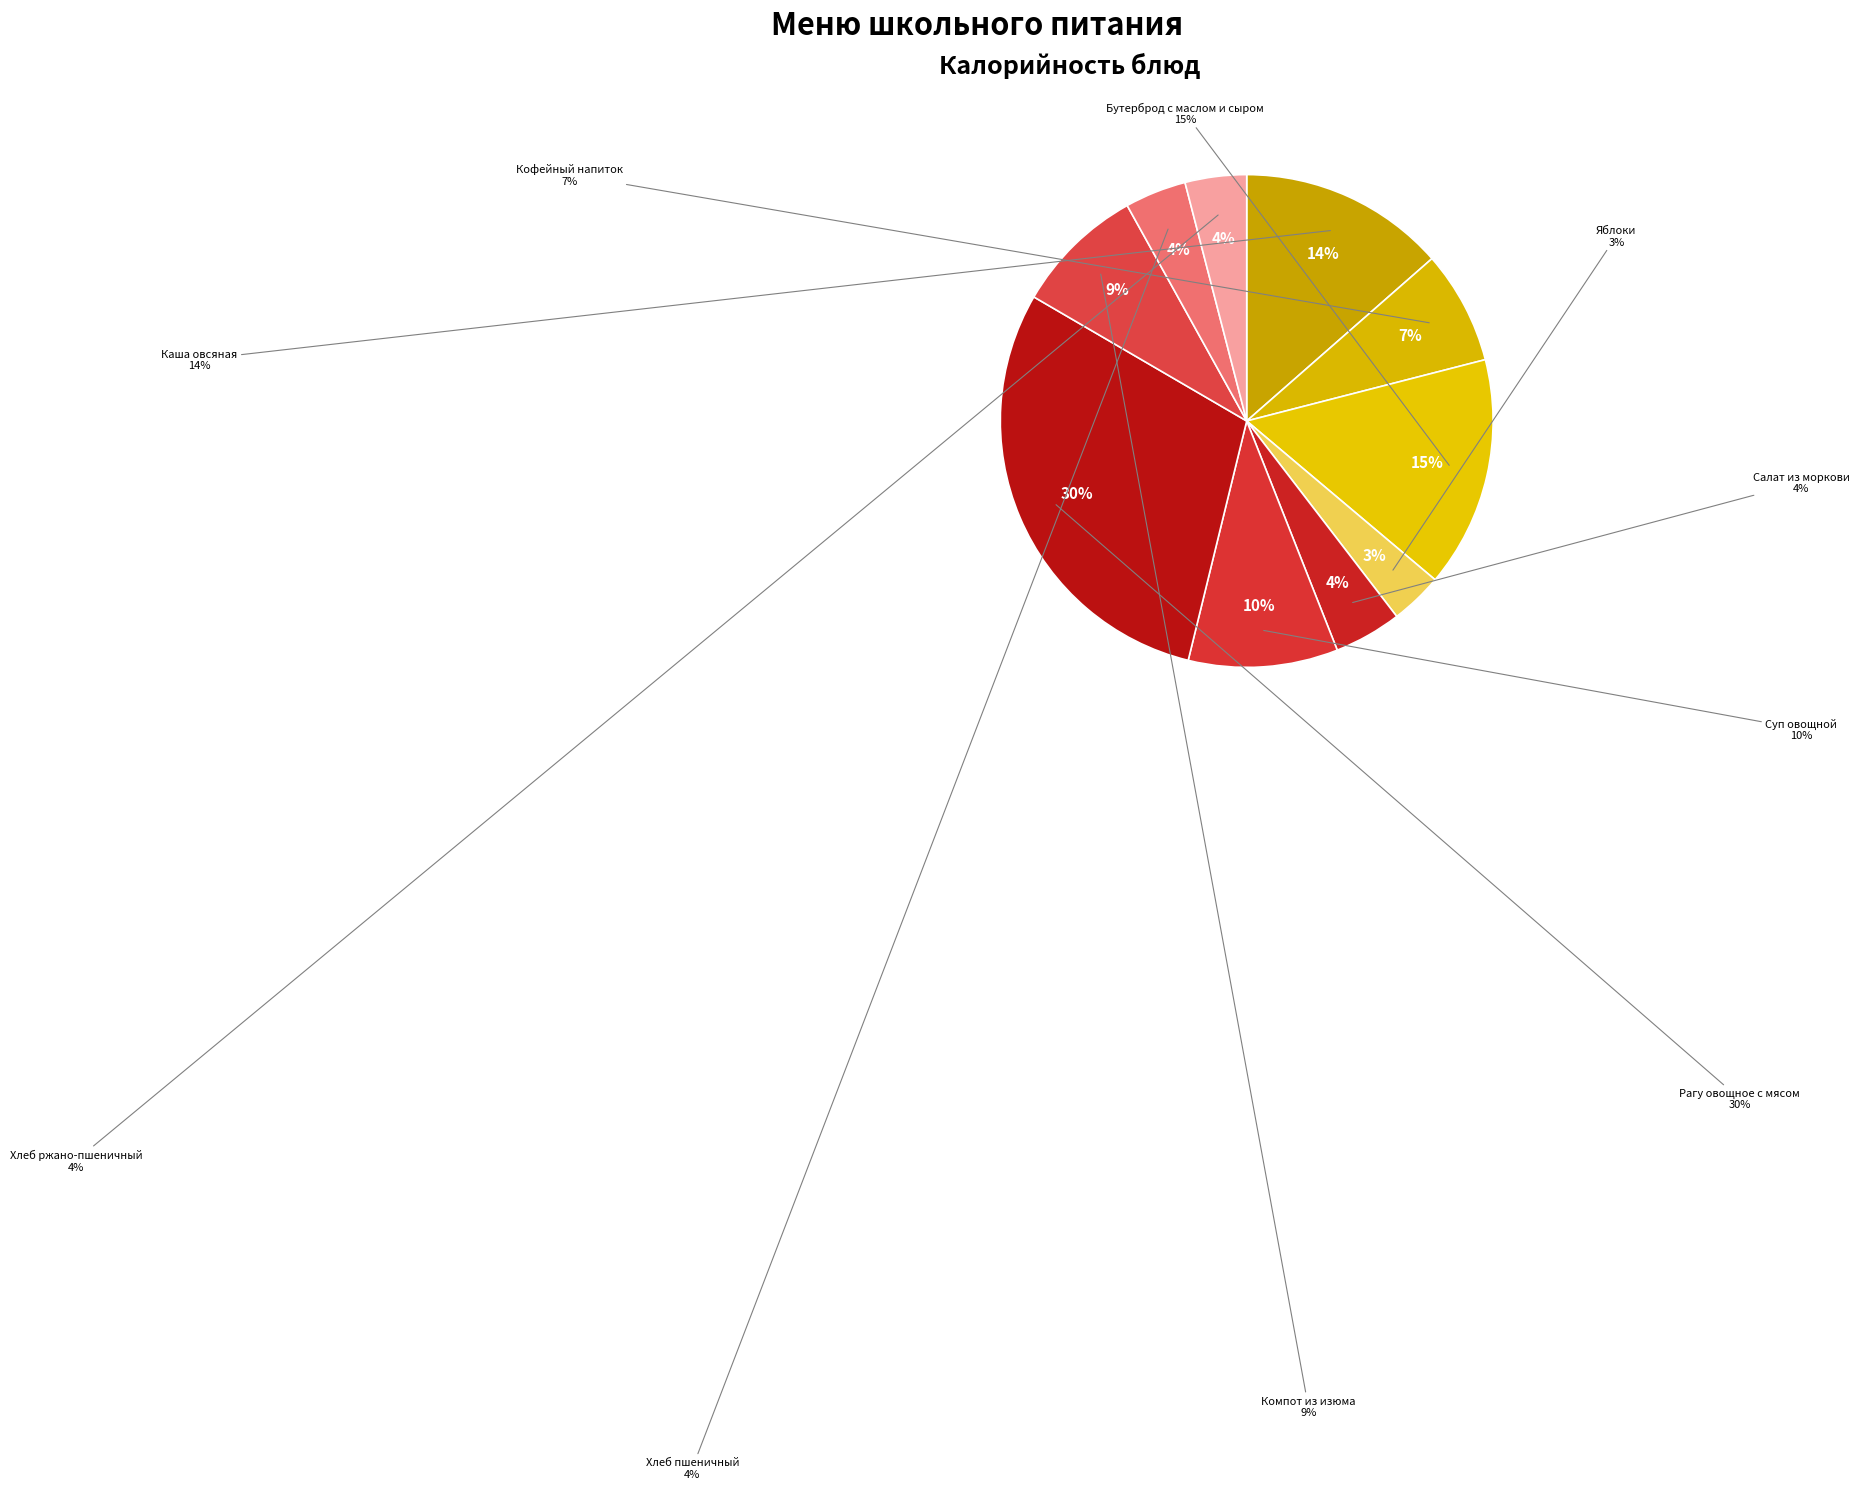

Which category has the biggest portion of the pie?

Рагу овощное с мясом